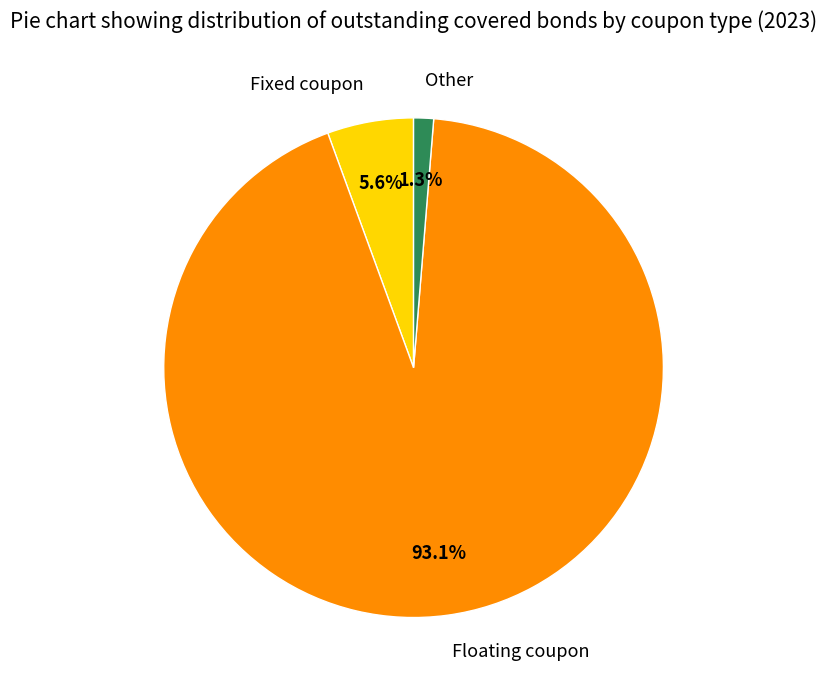

What percentage do Fixed coupon and Other together represent?

6.9%